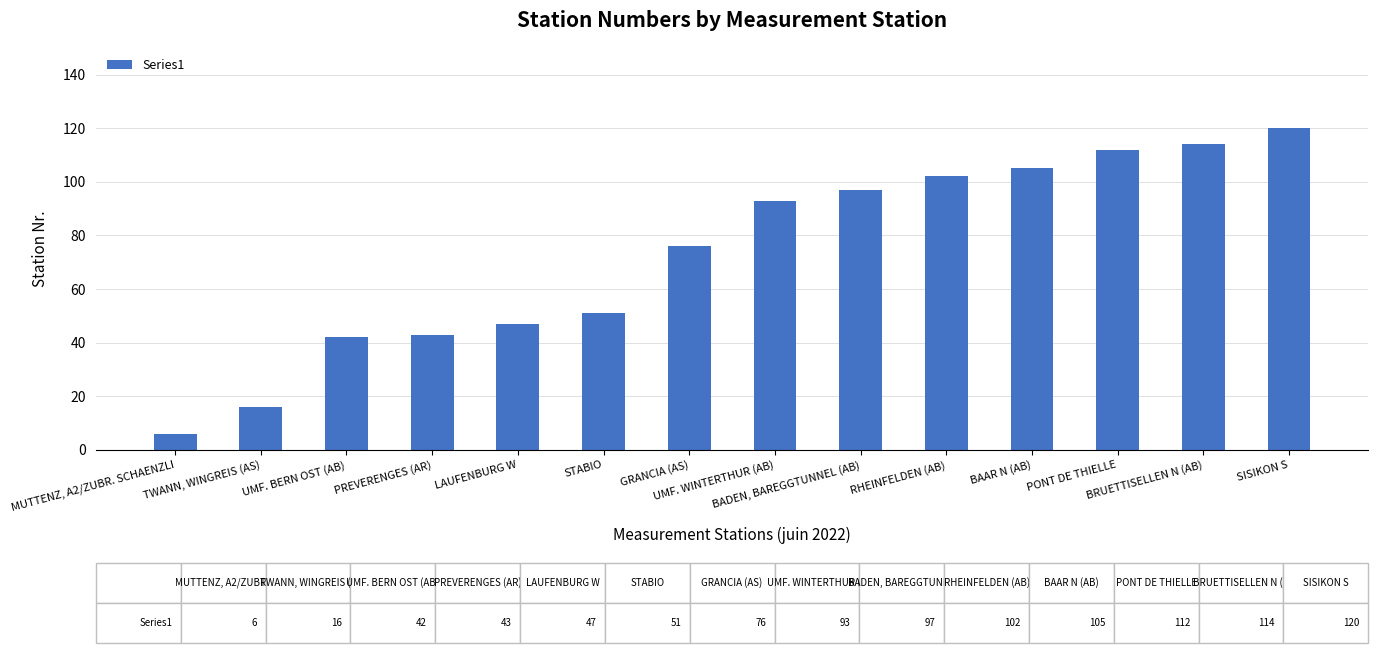

What is the difference between the maximum and minimum values?

114